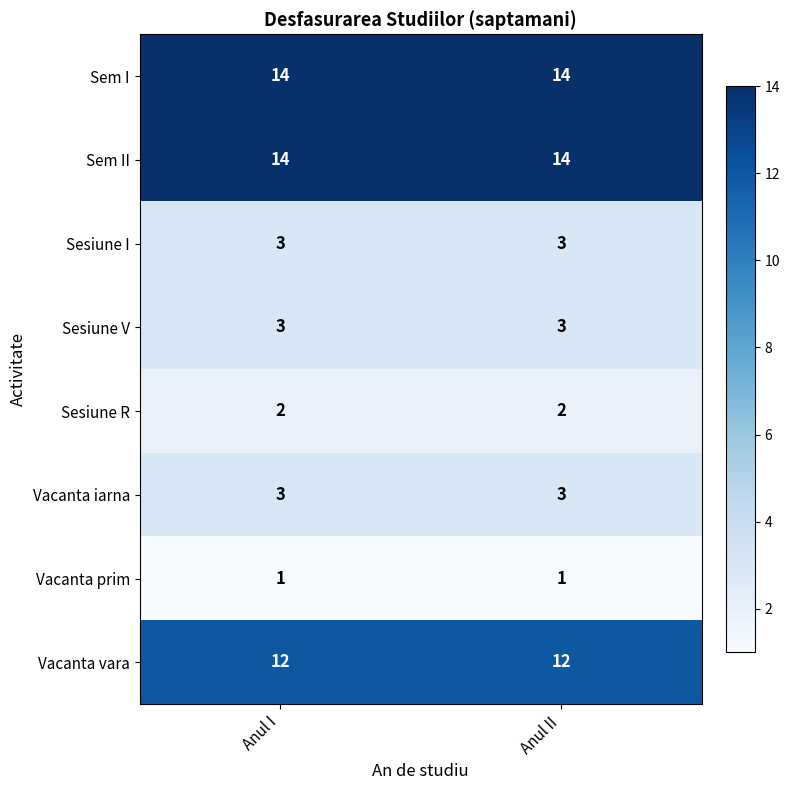

Is the value of Vacanta prim at Anul I greater than the value of Sesiune V at Anul II?

No